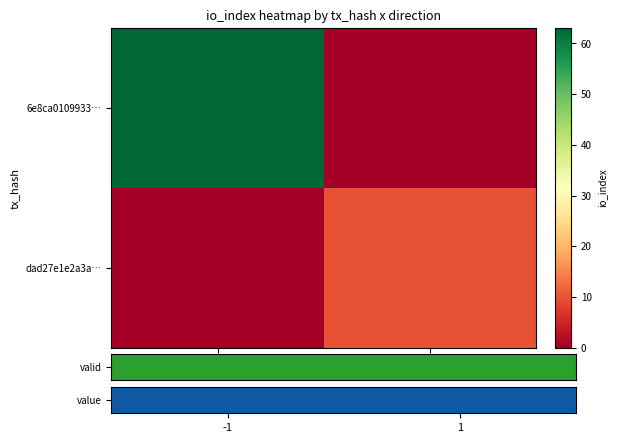

Rank the series at -1 from highest to lowest value.

value, dad27e1e2a3a…